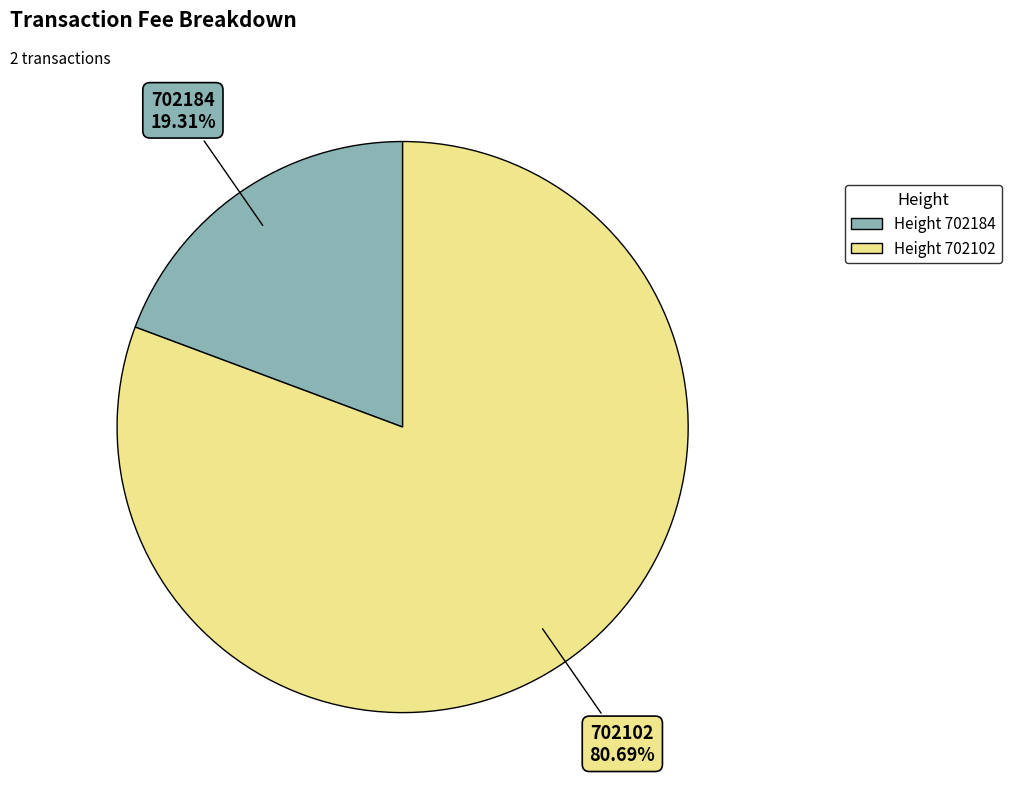

Is there any slice that represents more than half of the pie?

Yes